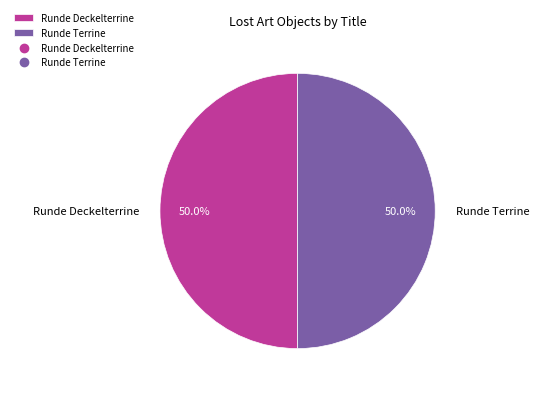

What percentage is the Runde Deckelterrine slice, to the nearest percent?

50%